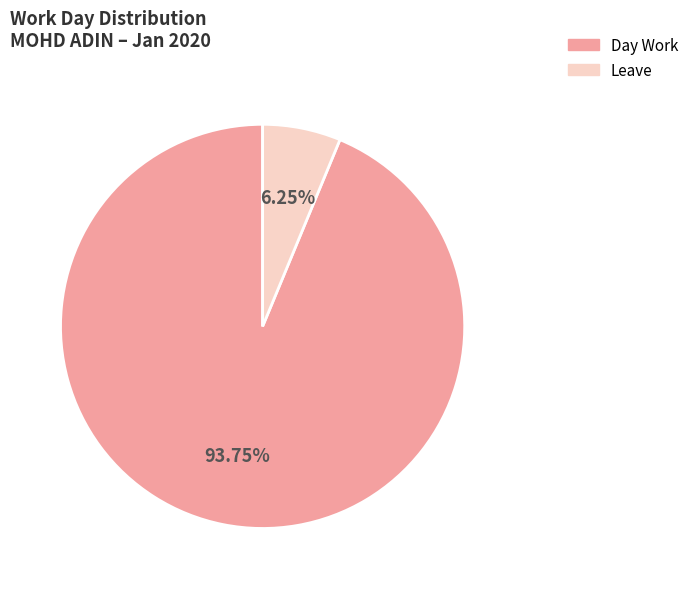

How many slices are in this pie chart?

2